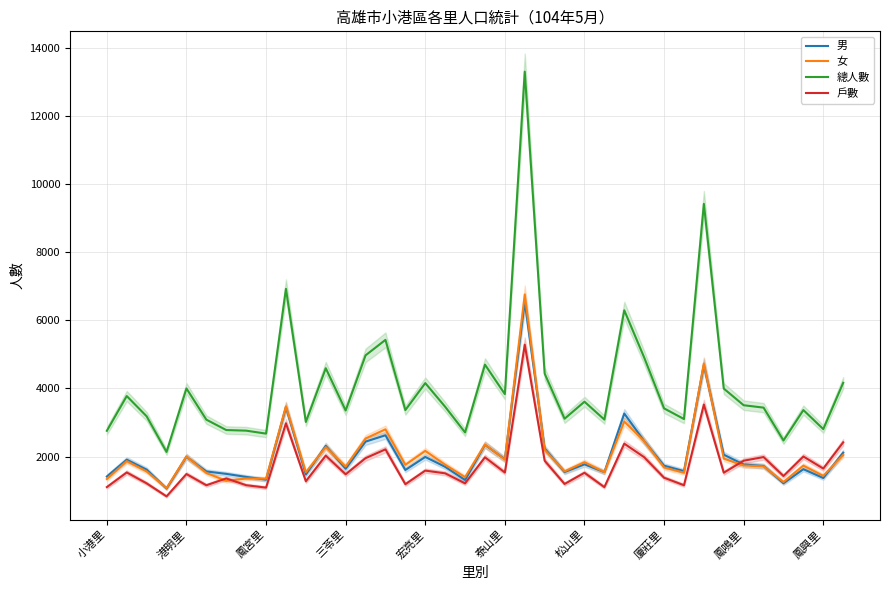

Read the 總人數 value at 松山里.

3612